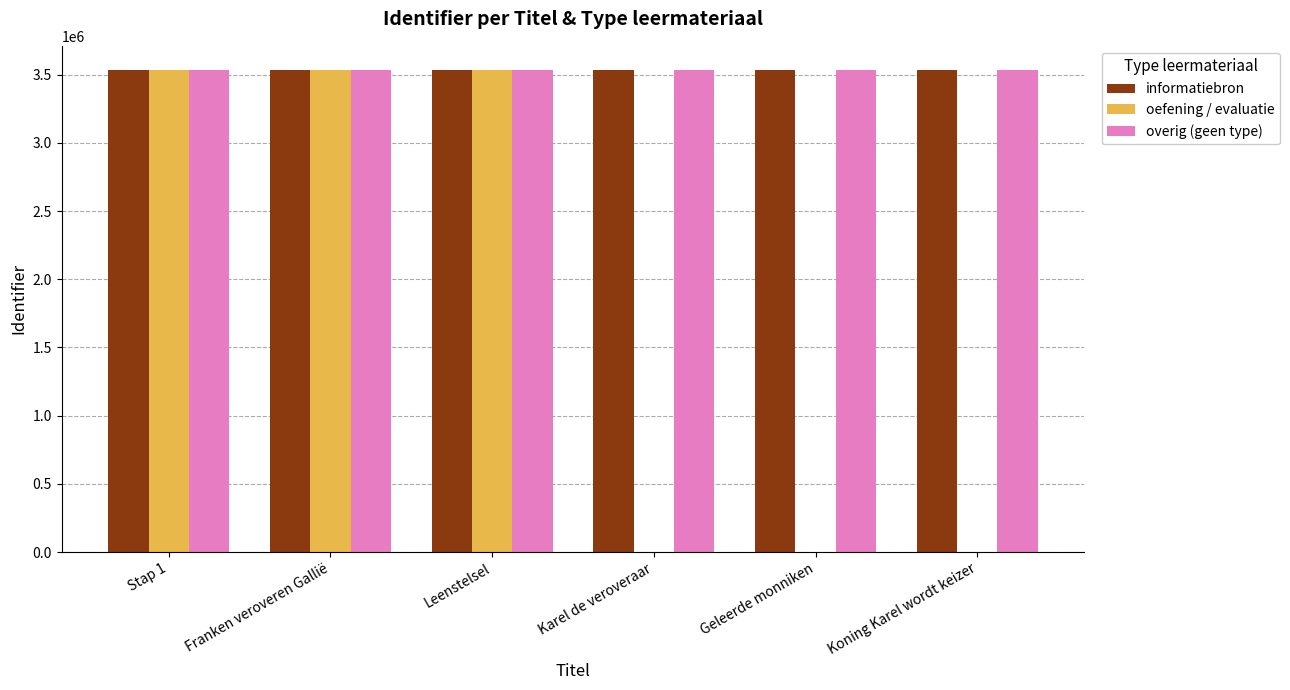

What is the maximum value for oefening / evaluatie?

3535340